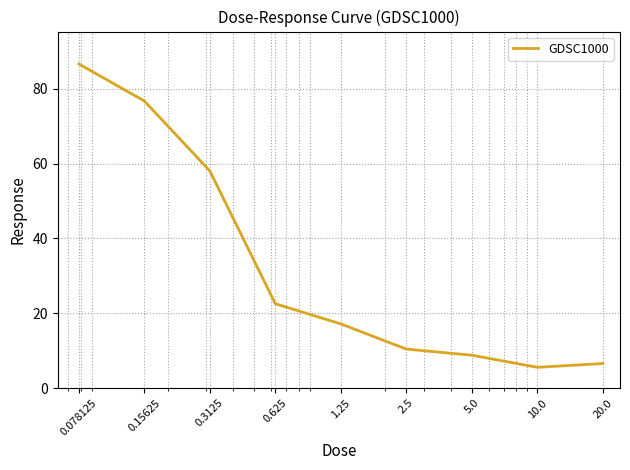

What is the smallest value displayed?

5.5